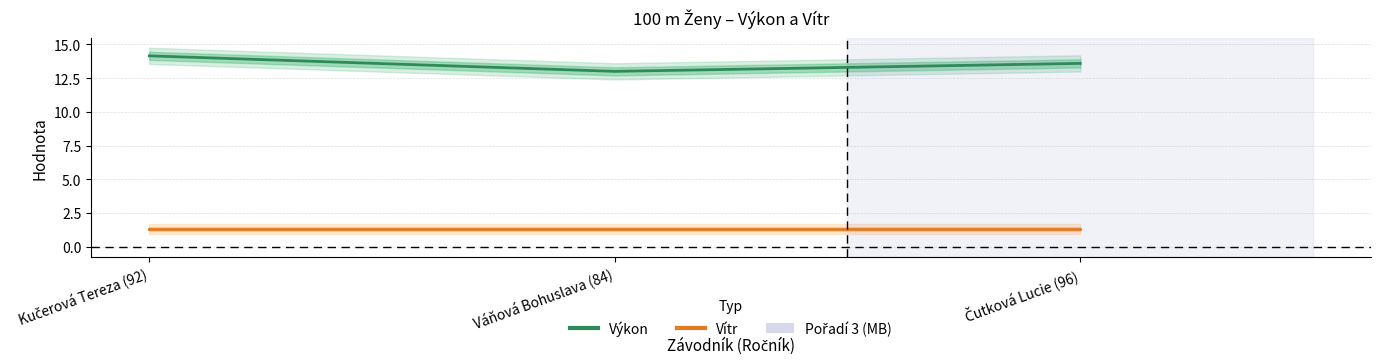

Between Váňová Bohuslava (84) and Kučerová Tereza (92), which is larger?

Kučerová Tereza (92)